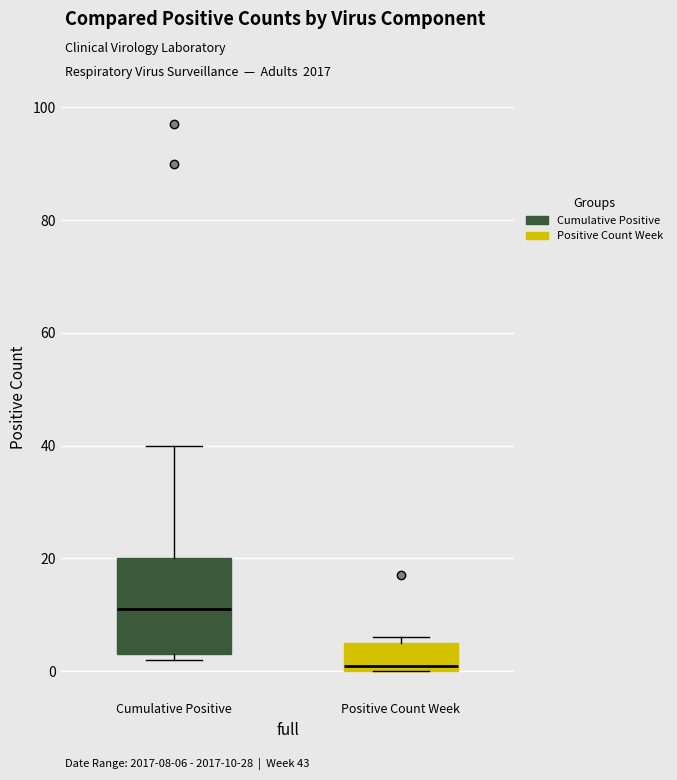

Which box is the tallest, from its lower edge to its upper edge?

Cumulative Positive